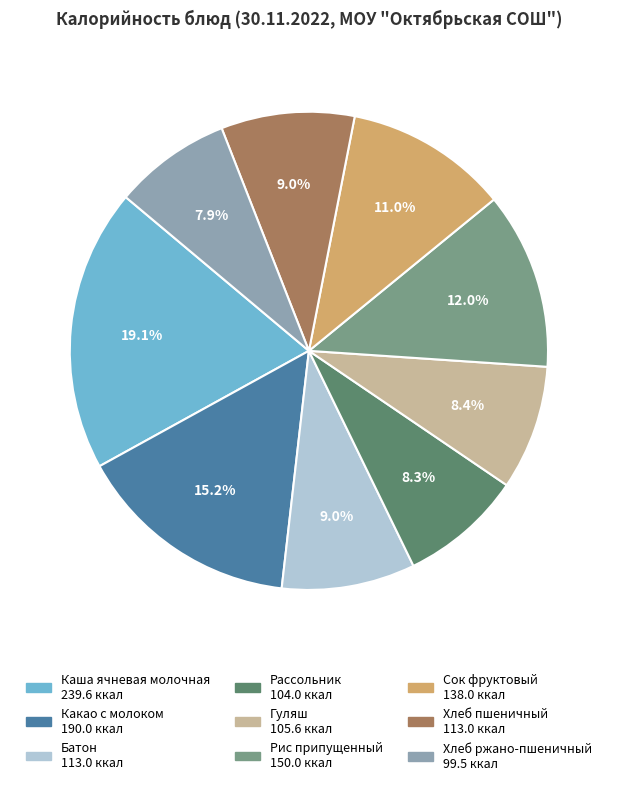

How many slices are in this pie chart?

9